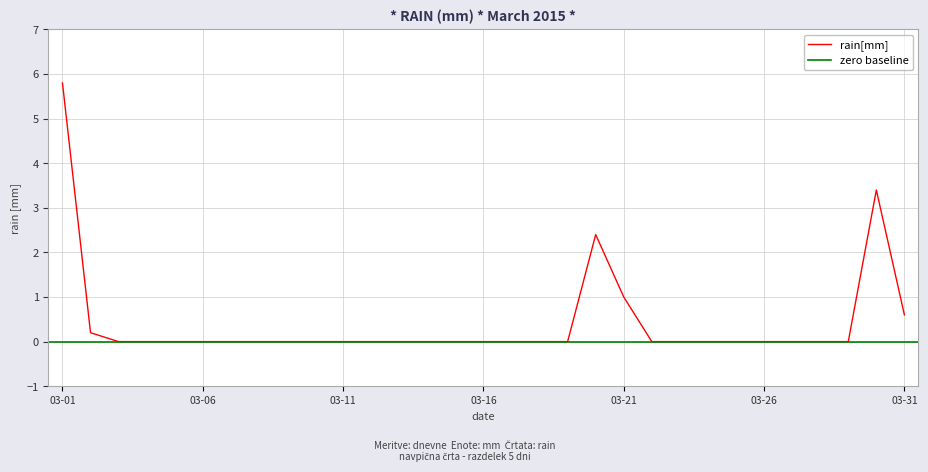

Reading left to right, list all the values displayed in this chart.

5.8	0.2	0.0	0.0	0.0	0.0	0.0	0.0	0.0	0.0	0.0	0.0	0.0	0.0	0.0	0.0	0.0	0.0	0.0	2.4	1.0	0.0	0.0	0.0	0.0	0.0	0.0	0.0	0.0	3.4	0.6